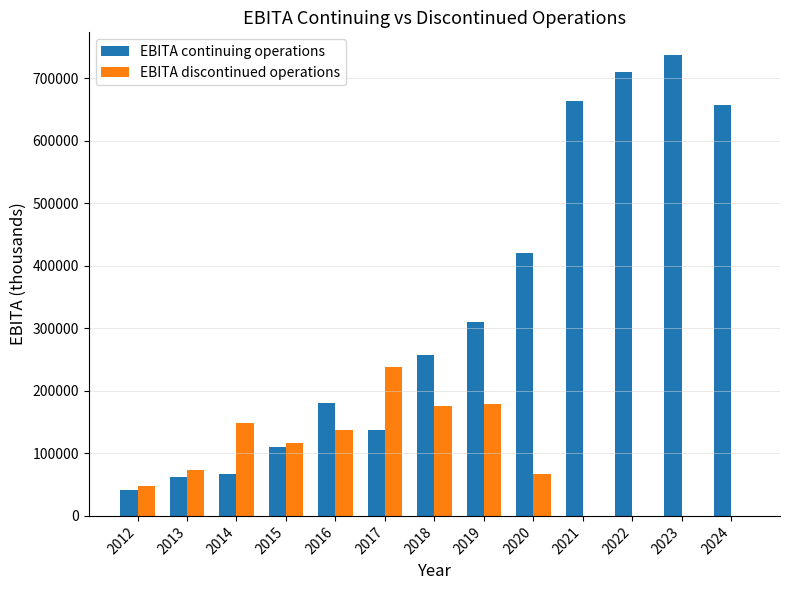

The value of EBITA discontinued operations at 2018 is 279958. True or false?

False